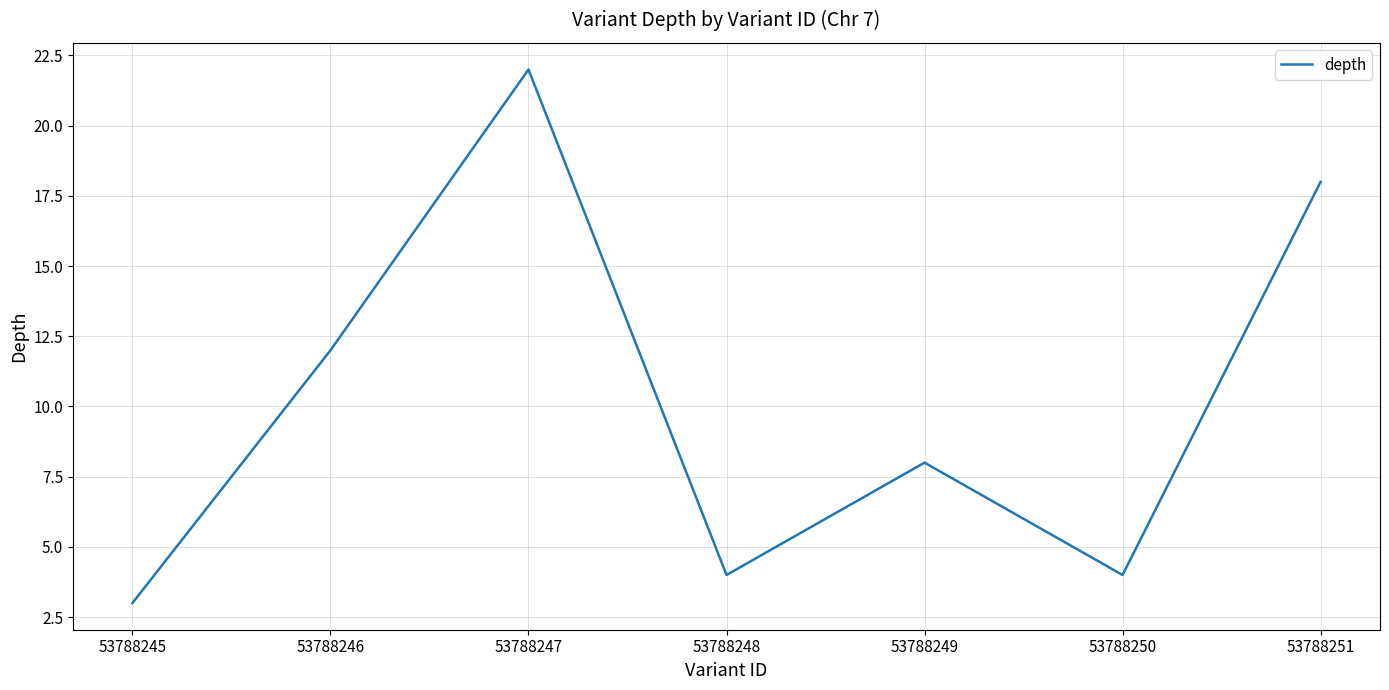

Where does the data first go above 8?

53788246